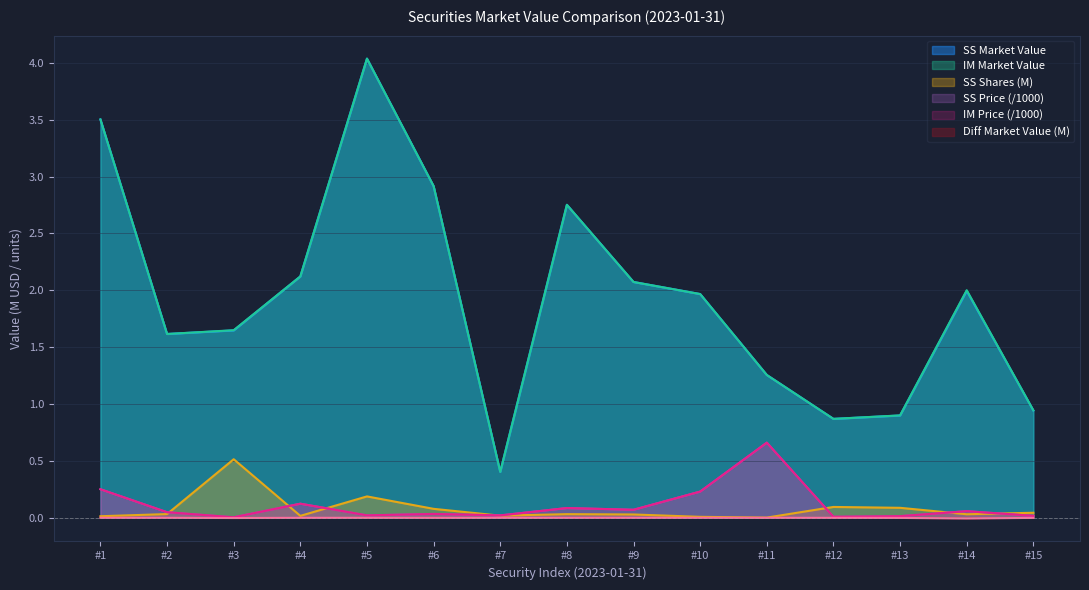

Which has a higher value, #2 or #8?

#8